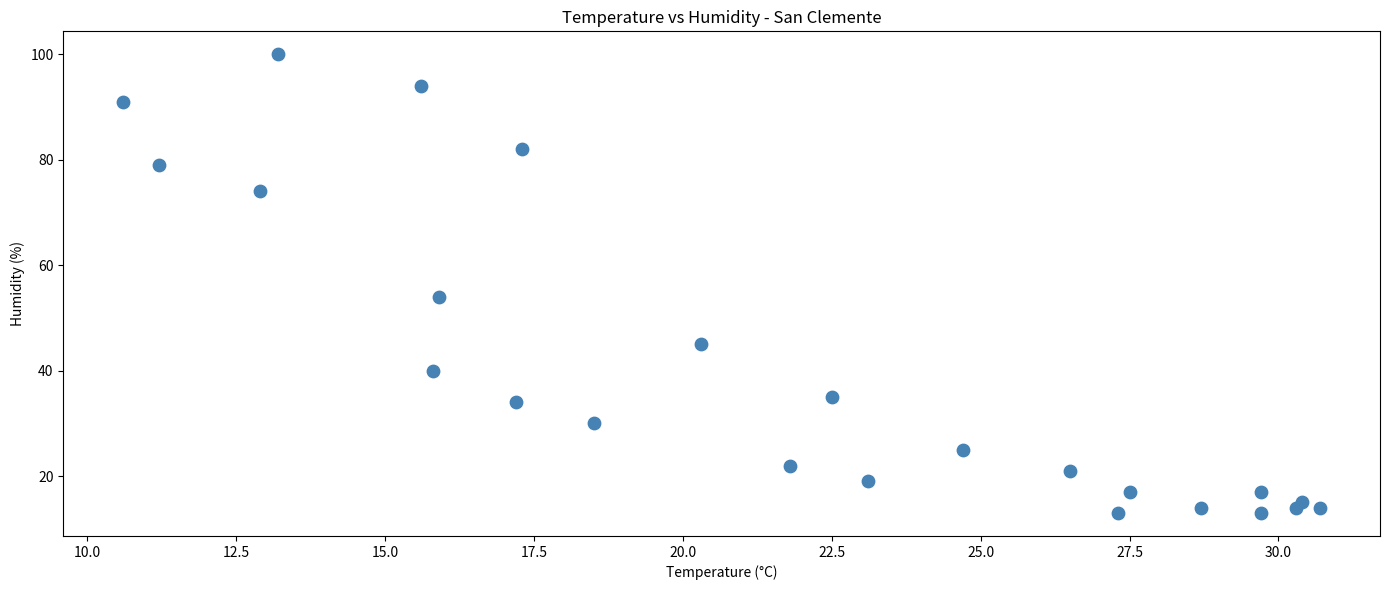

What is the range of Y values (max minus min)?

87